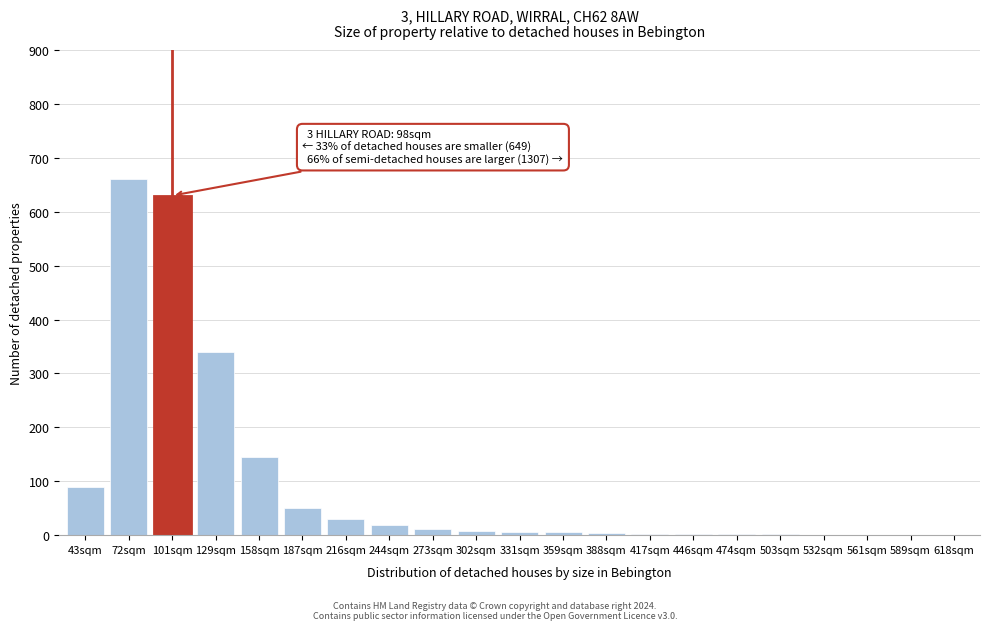

The chart shows a value of 50 at 187sqm. True or false?

True